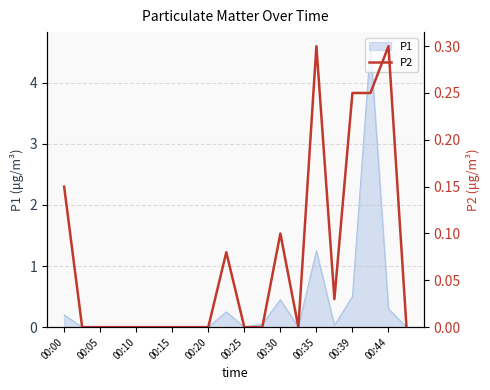

Count the values in the range 0 to 1.

20